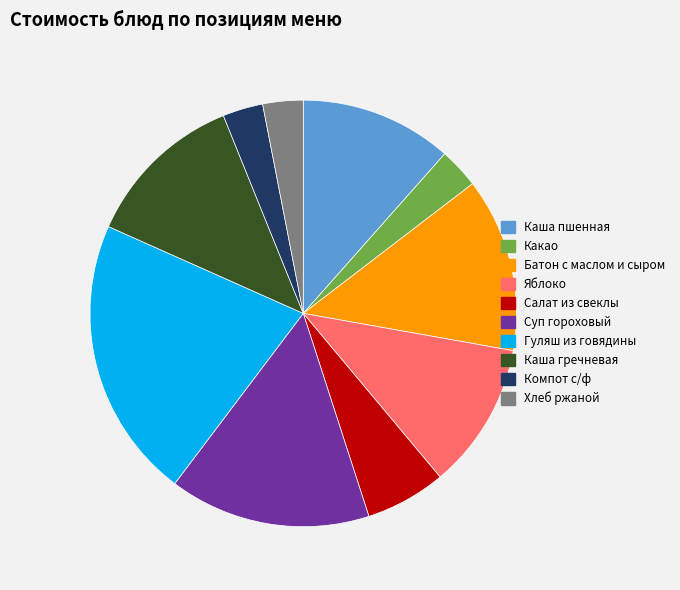

Which category has the biggest portion of the pie?

Гуляш из говядины